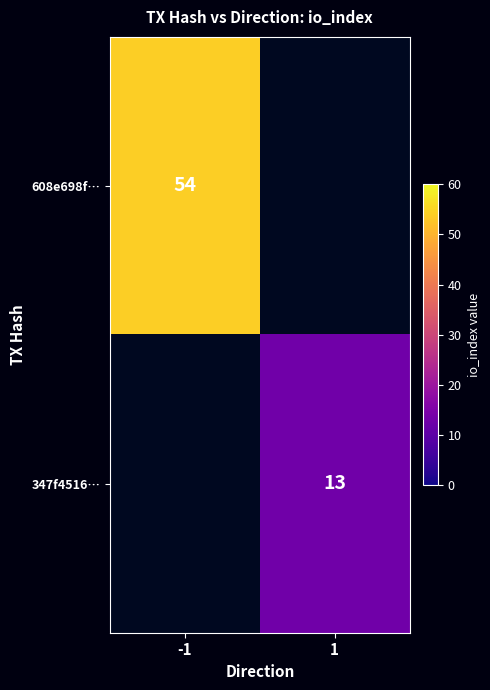

The value of 347f4516… at 1 is 13. True or false?

True